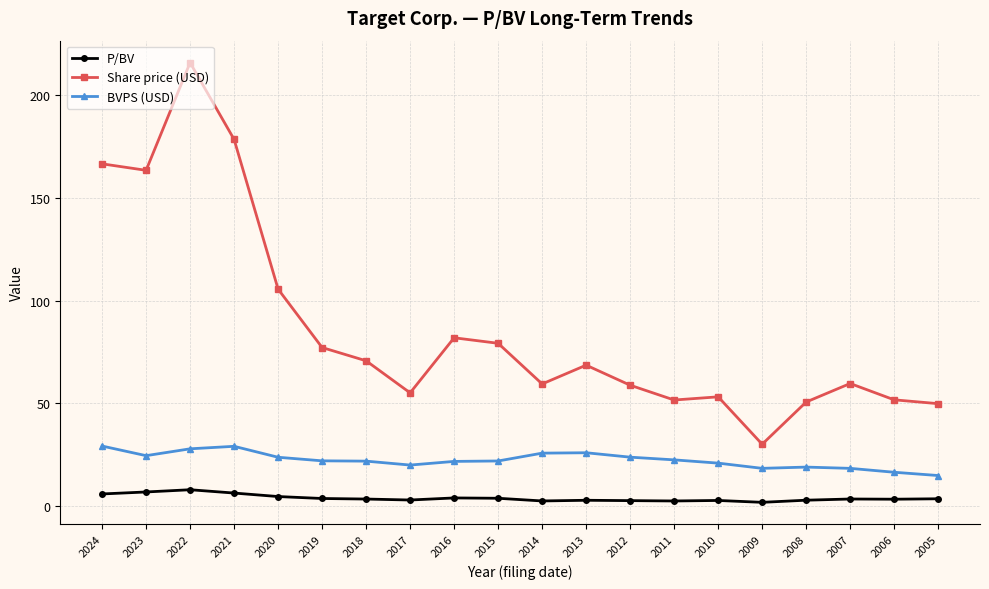

What is the value of the BVPS (USD) point at the 17th from the left?

18.8